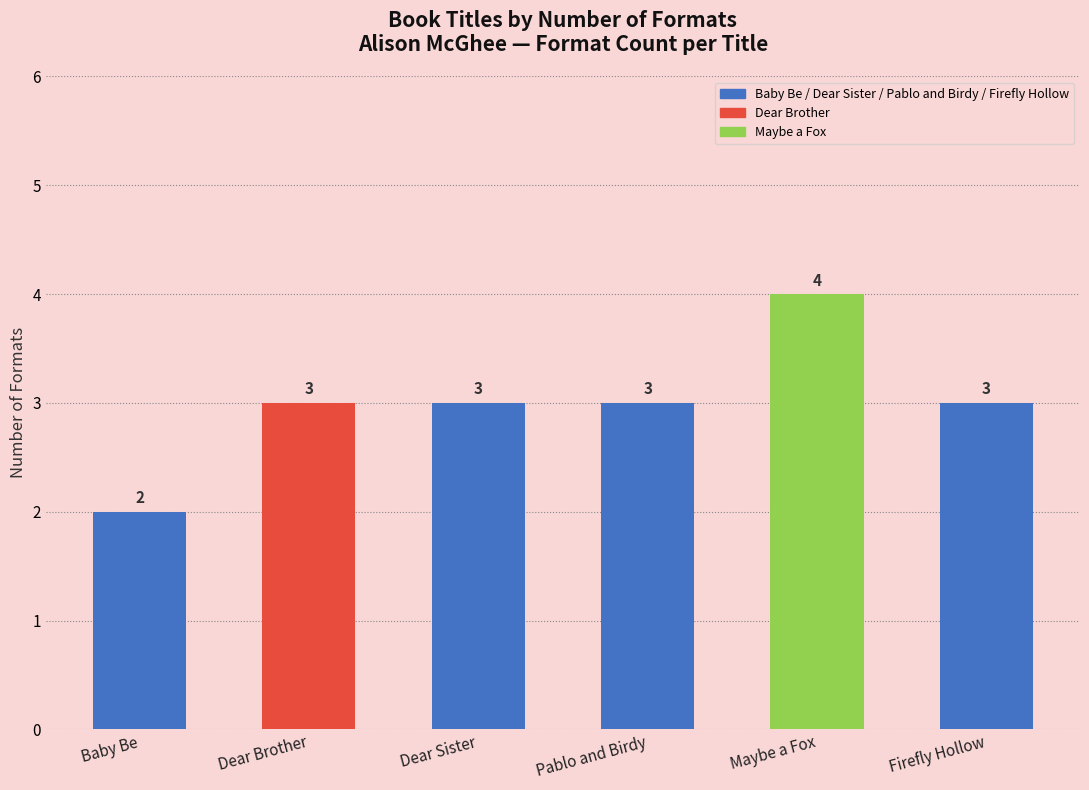

What is the difference between the values at Maybe a Fox and Pablo and Birdy?

1